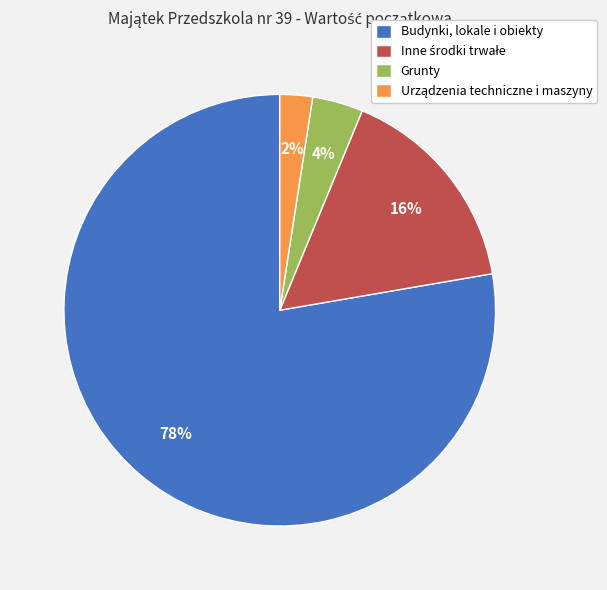

To the nearest percent, what percentage of the pie is Budynki, lokale i obiekty?

78%